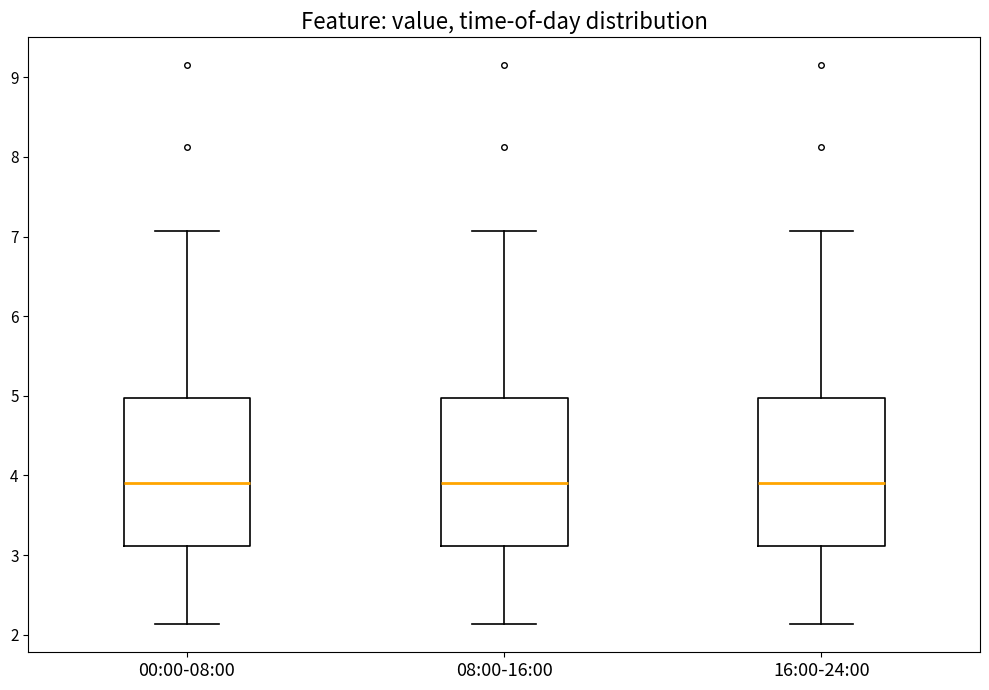

Reading left to right, read every box against the y-axis: the position of its median line, the range the box covers, and the ends of its whiskers. The values are not printed on the chart, so give them approximately, as read against the axis.

00:00-08:00: median 3.9, box 3.1 to 5.0, whiskers 2.1 to 7.1
08:00-16:00: median 3.9, box 3.1 to 5.0, whiskers 2.1 to 7.1
16:00-24:00: median 3.9, box 3.1 to 5.0, whiskers 2.1 to 7.1